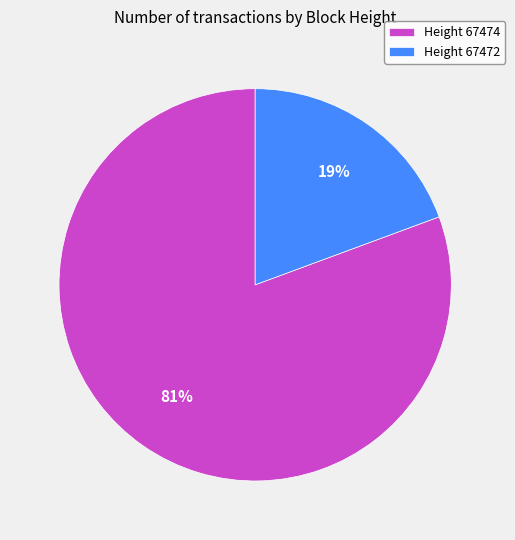

Do Height 67472 and Height 67474 together represent more than half of the pie?

Yes